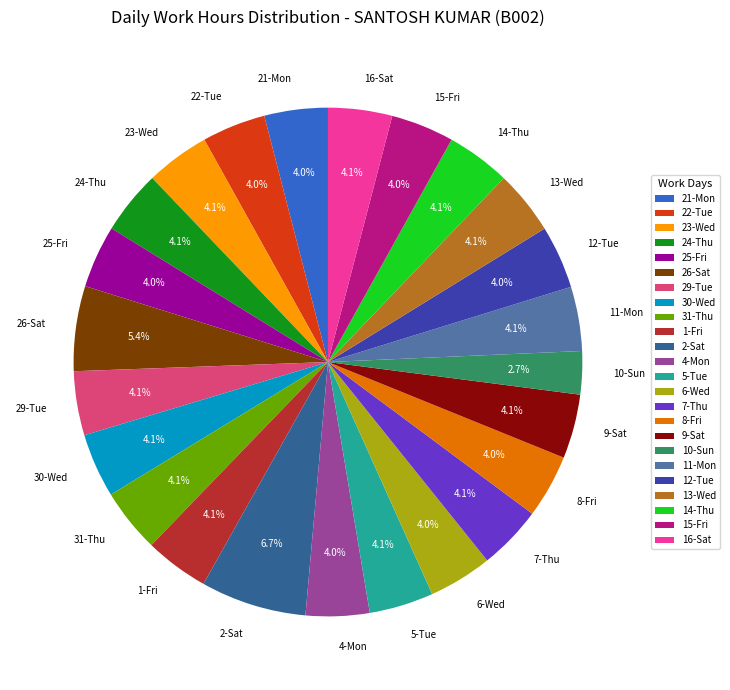

How many slices are in this pie chart?

24